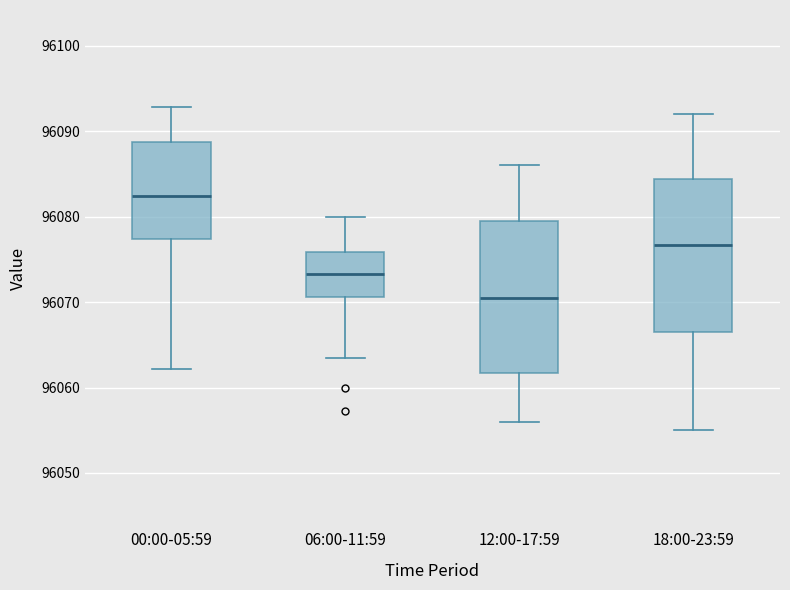

Reading left to right, transcribe this box plot: for each box, give where its median line is, the range the box spans, and where its two whiskers end, as read against the y-axis. The values are not printed on the chart, so give them approximately, as read against the axis.

00:00-05:59: median 96082, box 96077 to 96089, whiskers 96062 to 96093
06:00-11:59: median 96073, box 96071 to 96076, whiskers 96064 to 96080
12:00-17:59: median 96071, box 96062 to 96080, whiskers 96056 to 96086
18:00-23:59: median 96077, box 96067 to 96084, whiskers 96055 to 96092